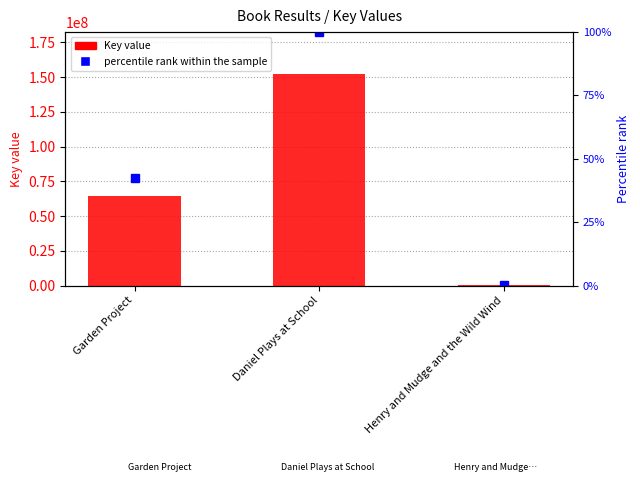

What is the change in value from Garden Project to Henry and Mudge and the Wild Wind?

-63928998